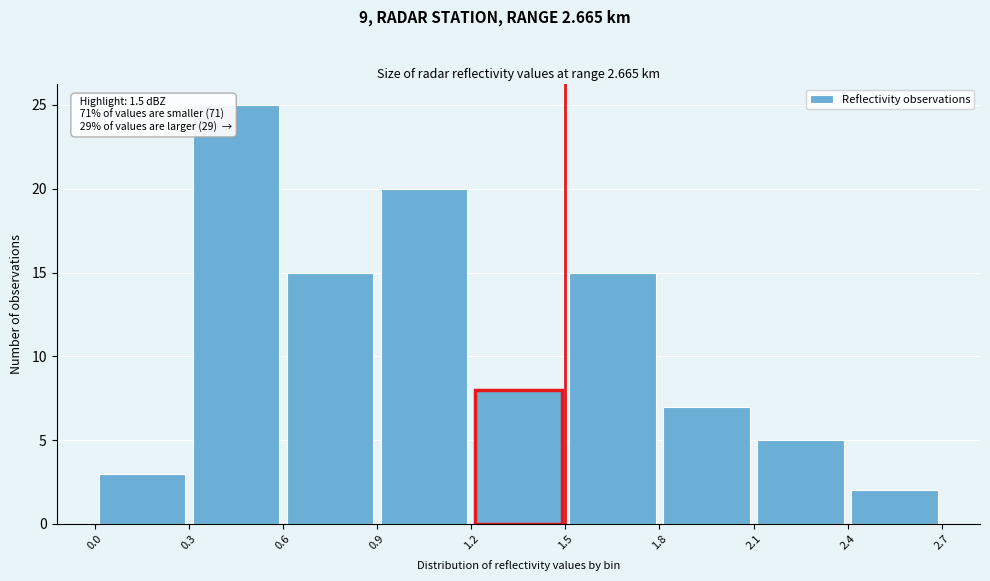

Which range on the x-axis has the tallest bar?

0.3 to 0.6